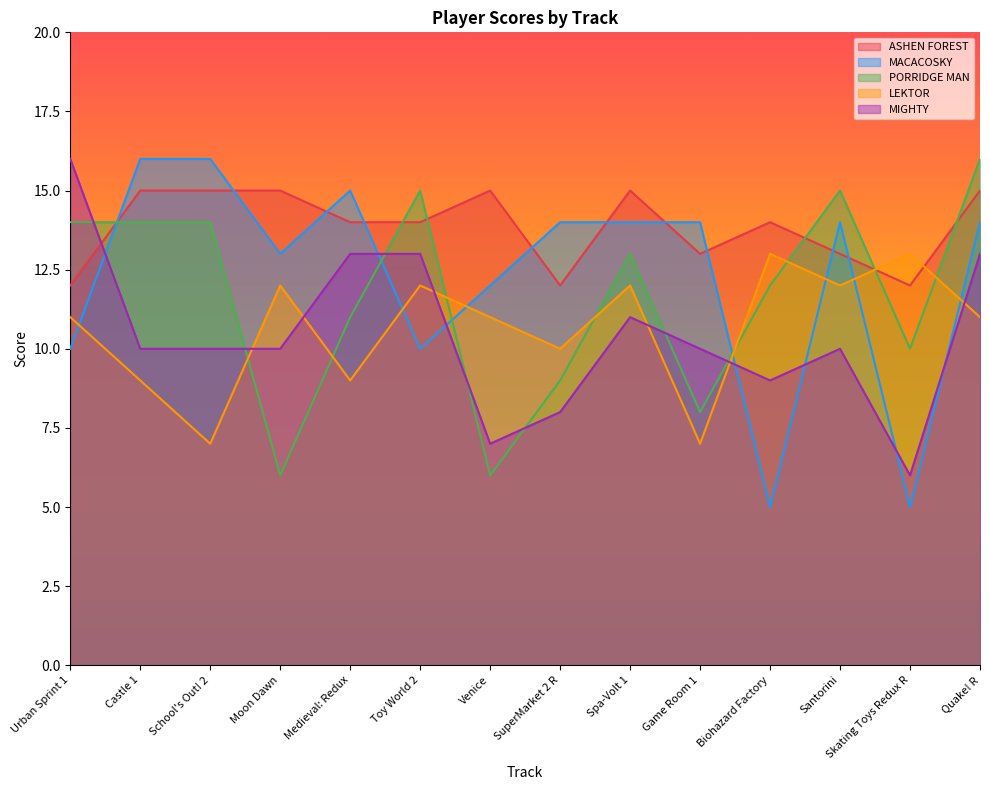

What is the maximum value shown in the chart?

16